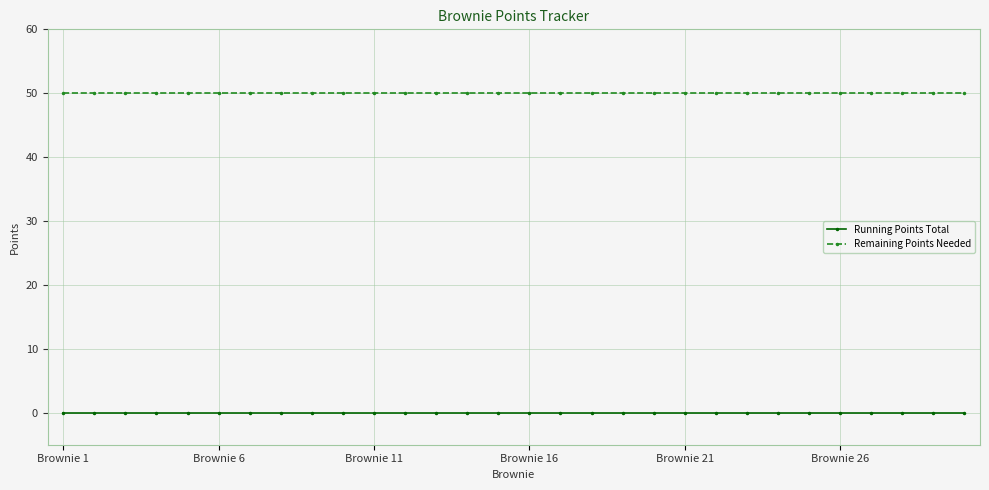

Reading left to right, list all the values displayed in this chart.

Running Points Total: 0	0	0	0	0	0	0	0	0	0	0	0	0	0	0	0	0	0	0	0	0	0	0	0	0	0	0	0	0	0
Remaining Points Needed: 50	50	50	50	50	50	50	50	50	50	50	50	50	50	50	50	50	50	50	50	50	50	50	50	50	50	50	50	50	50